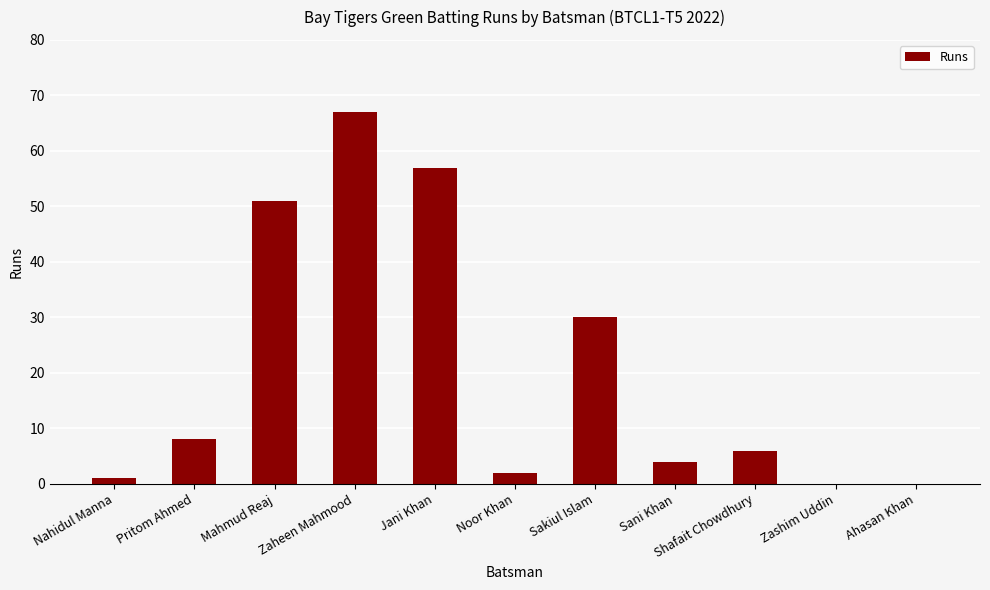

What is the maximum value shown in the chart?

67